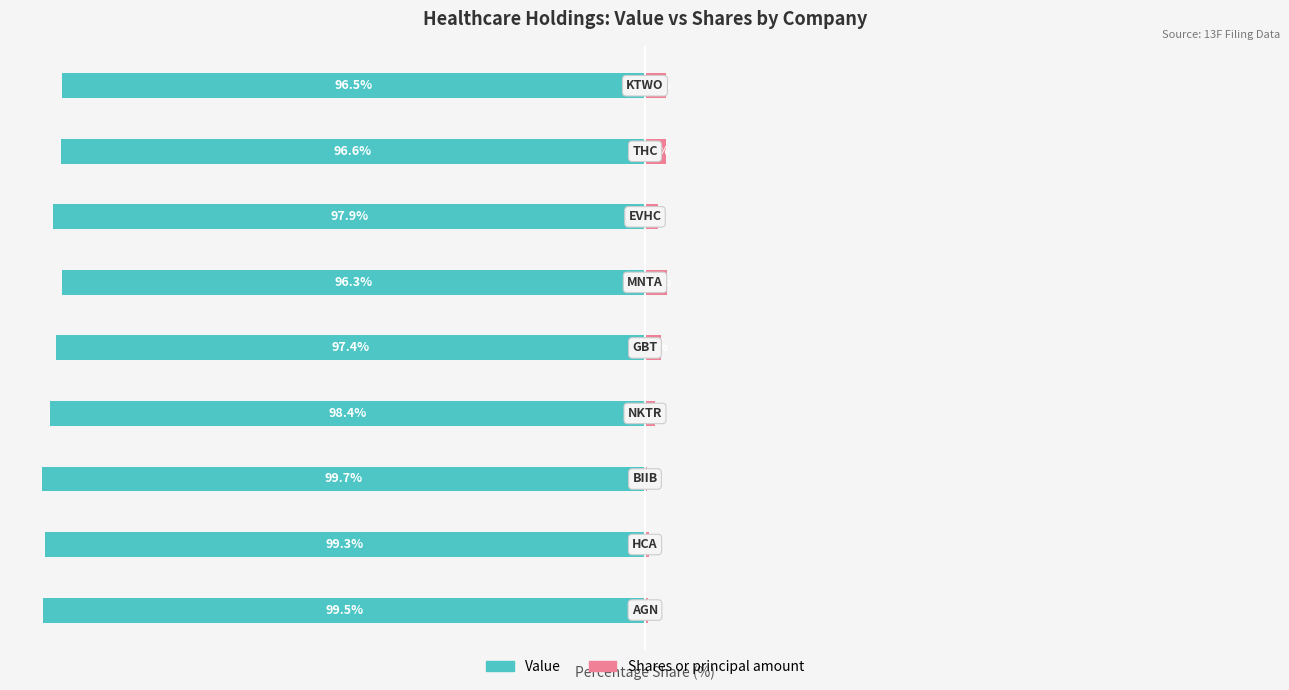

Does the chart contain any negative values?

Yes